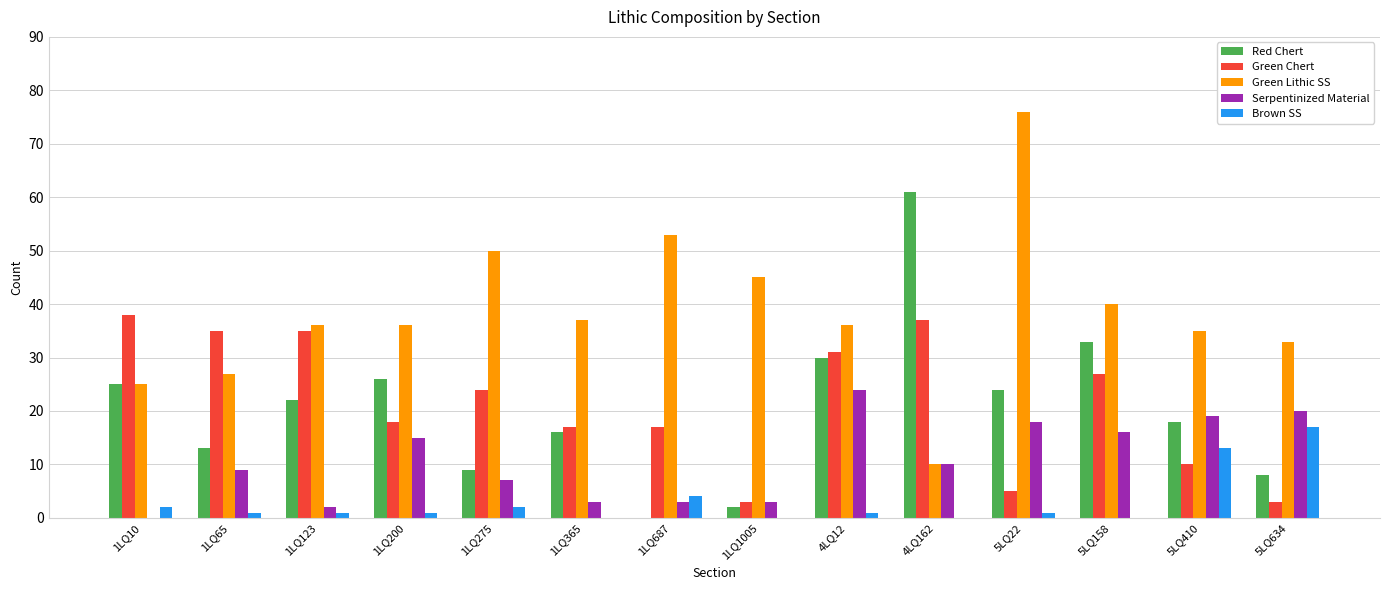

Which series has the largest total across all categories?

Green Lithic SS